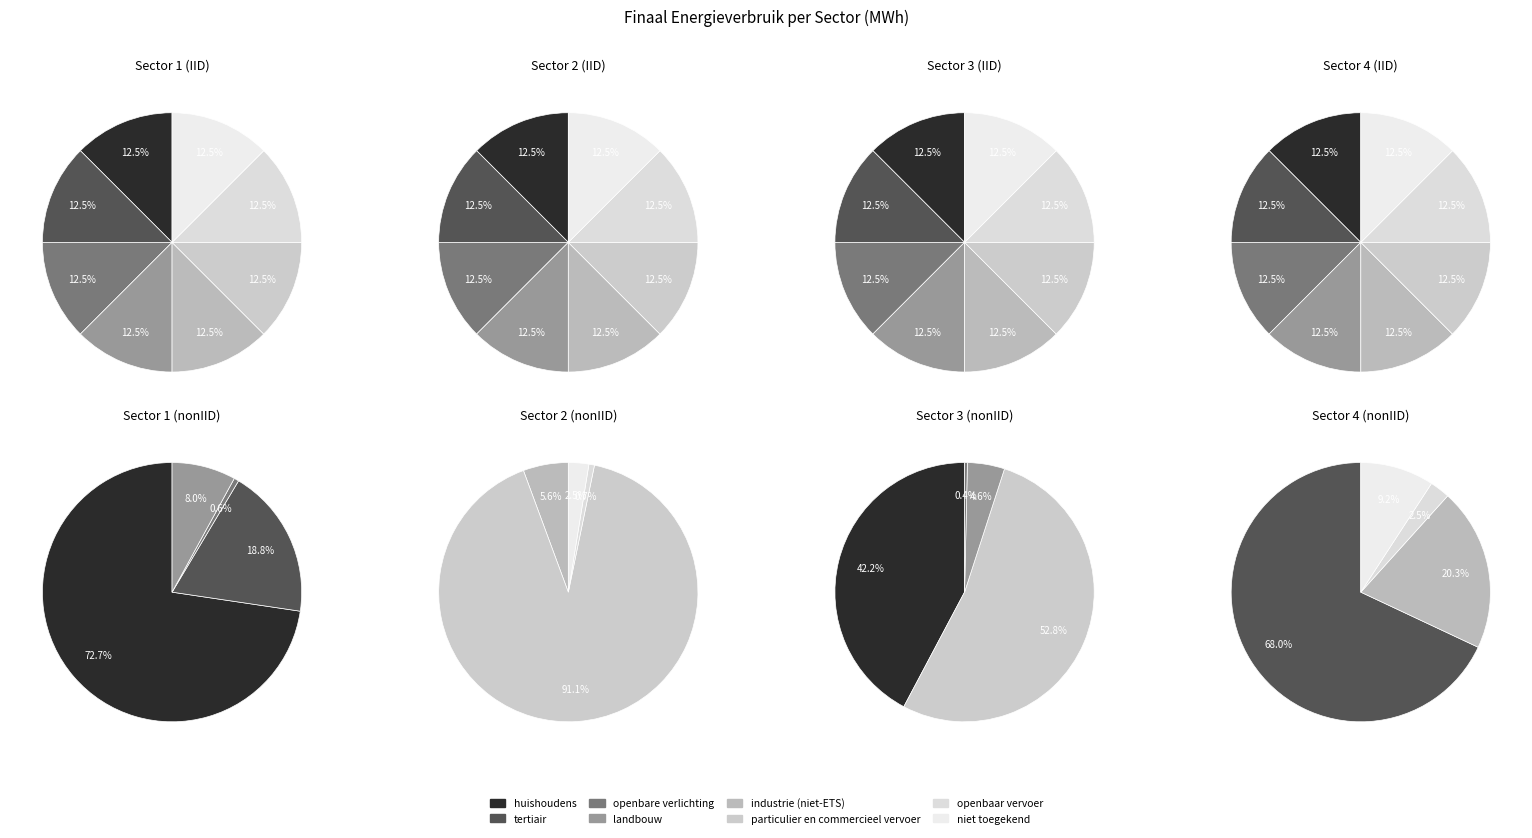

Which category has the smallest portion of the pie?

openbare verlichting